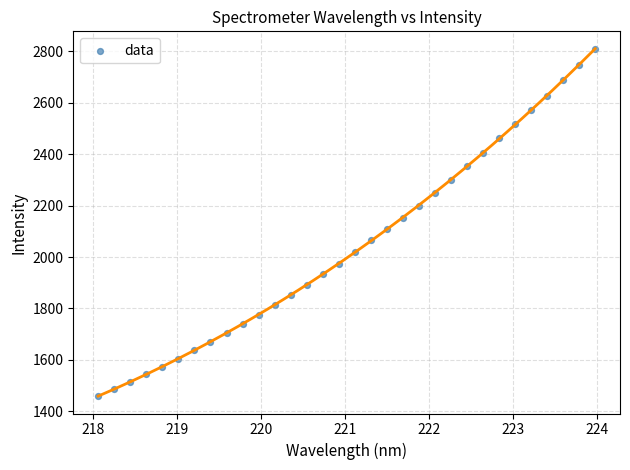

What is the range of Y values (max minus min)?

1351.6